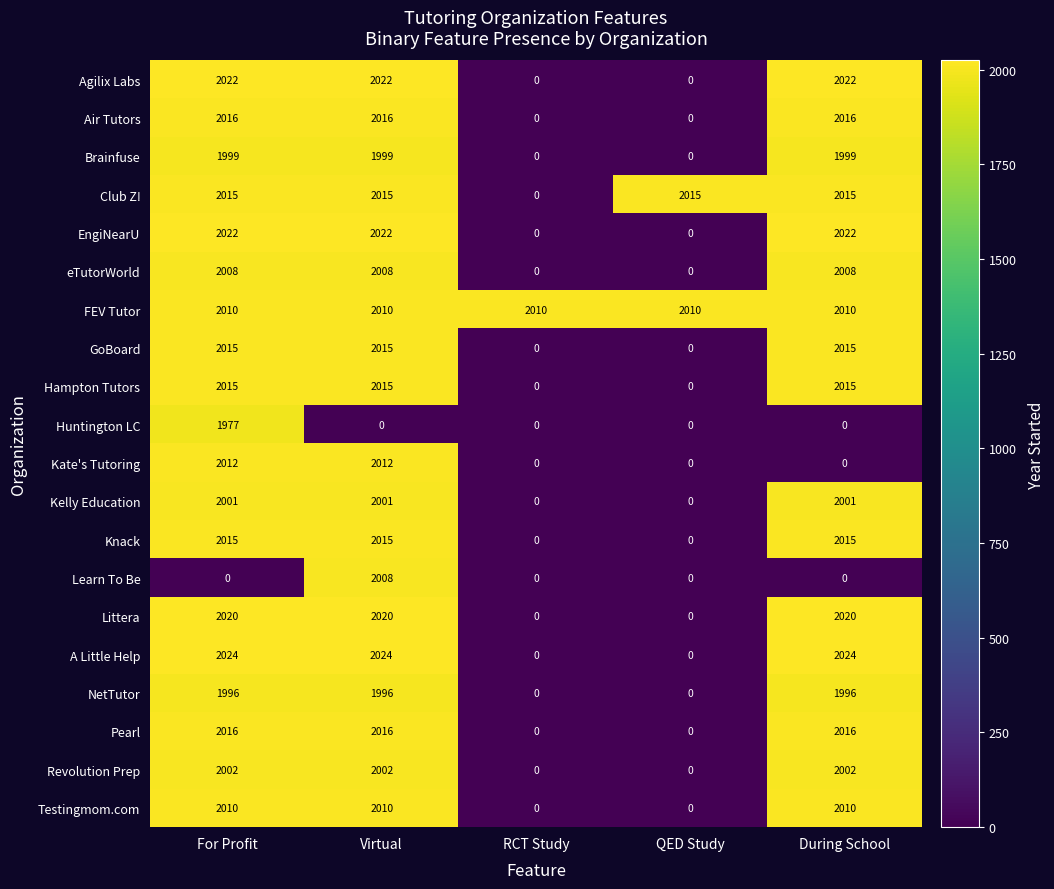

Count the NetTutor values in the range 0 to 1996.

5